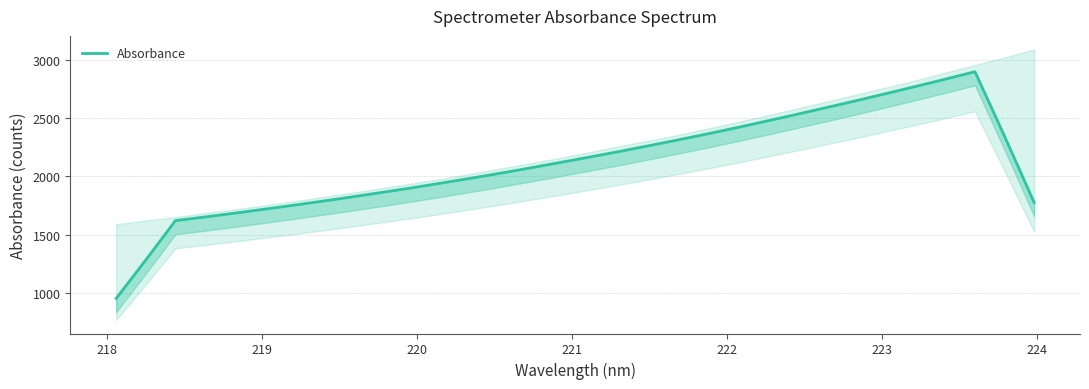

True or false: there are more than 0 points higher than both neighbors.

True